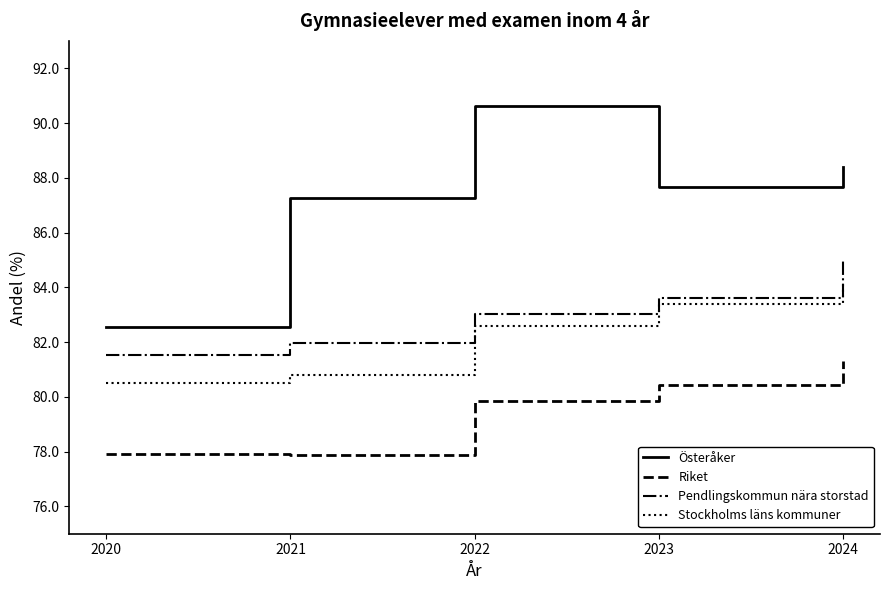

Between 2021 and 2023, which series saw the biggest shift?

Stockholms läns kommuner